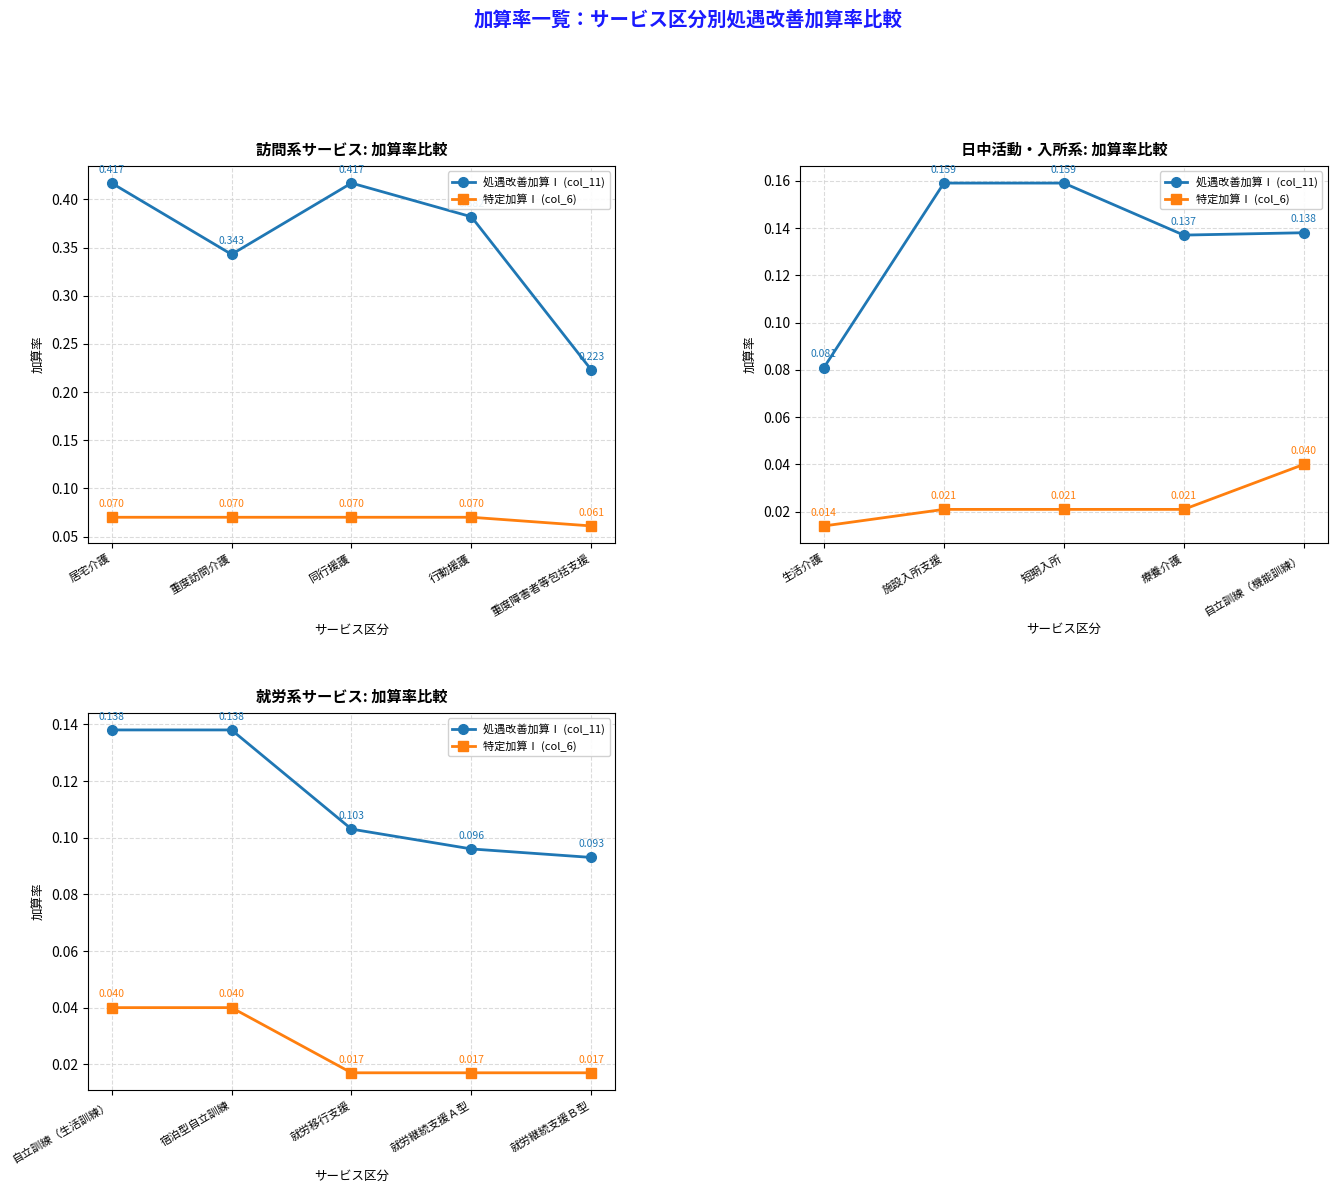

True or false: 特定加算Ⅰ (col_6) and 処遇改善加算Ⅰ (col_11) cross at least once.

False